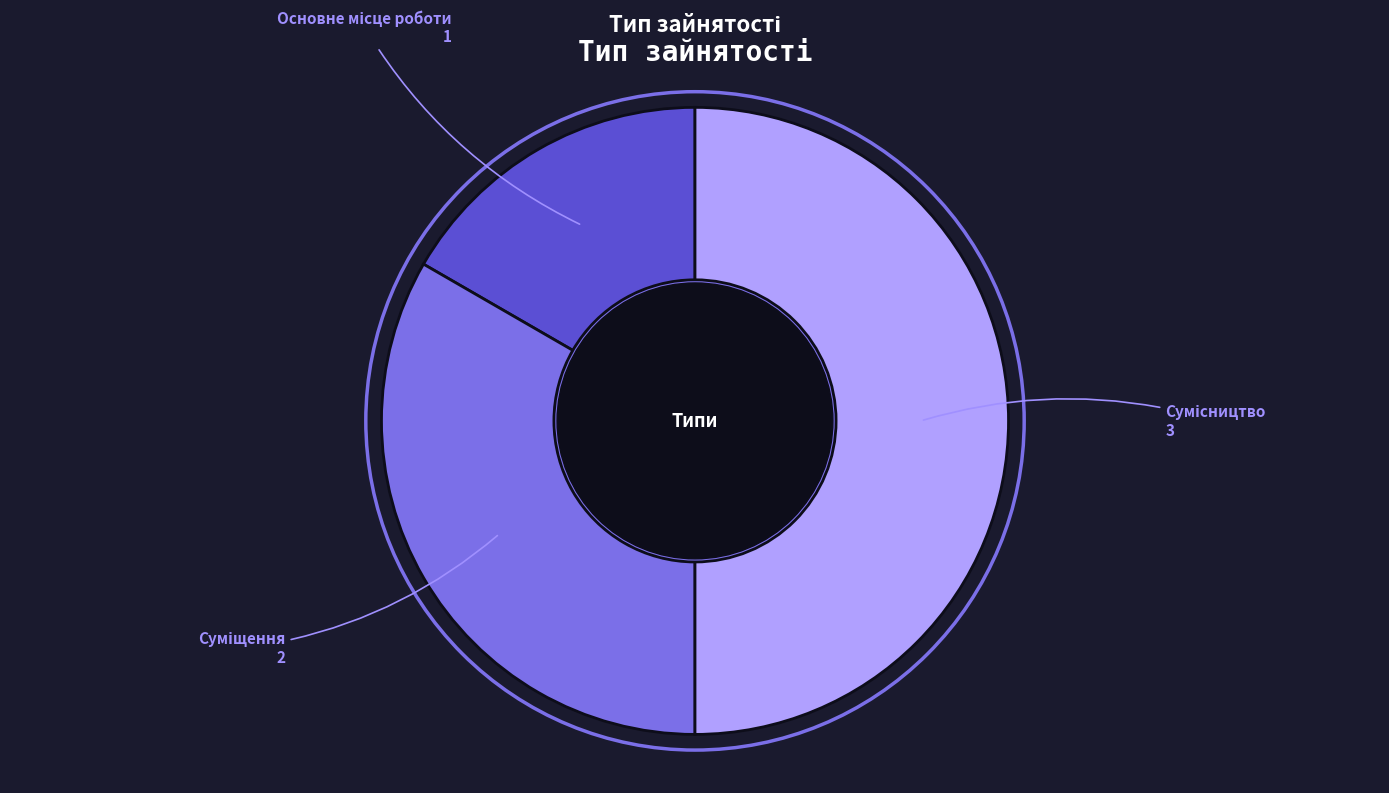

To the nearest percent, what portion does Суміщення represent?

33%